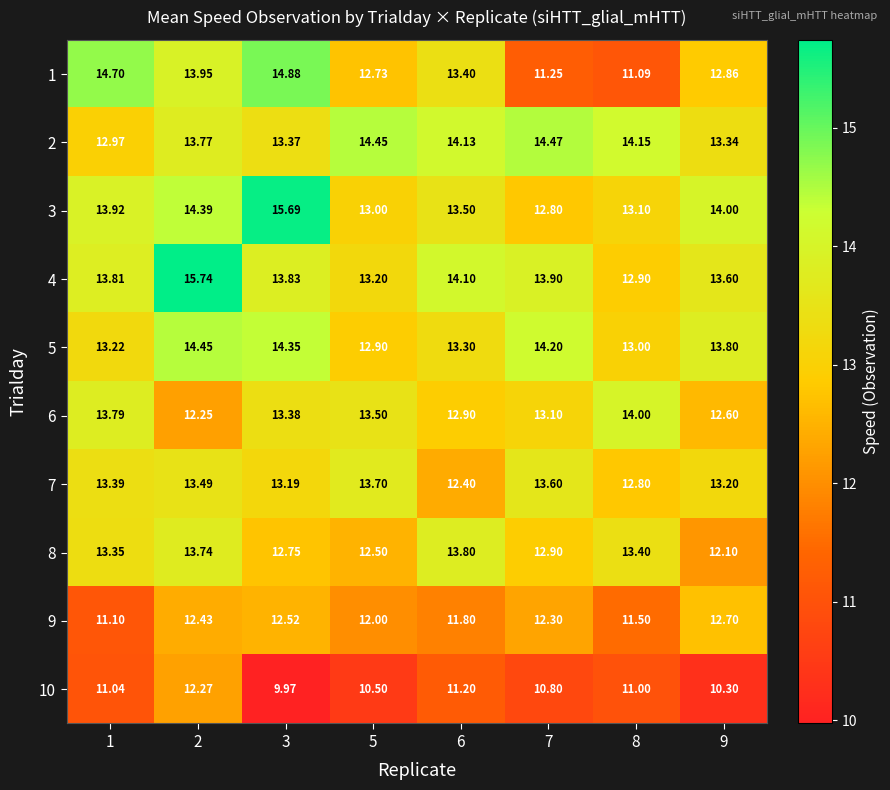

Is the value of 3 at 6 greater than the value of 6 at 3?

Yes